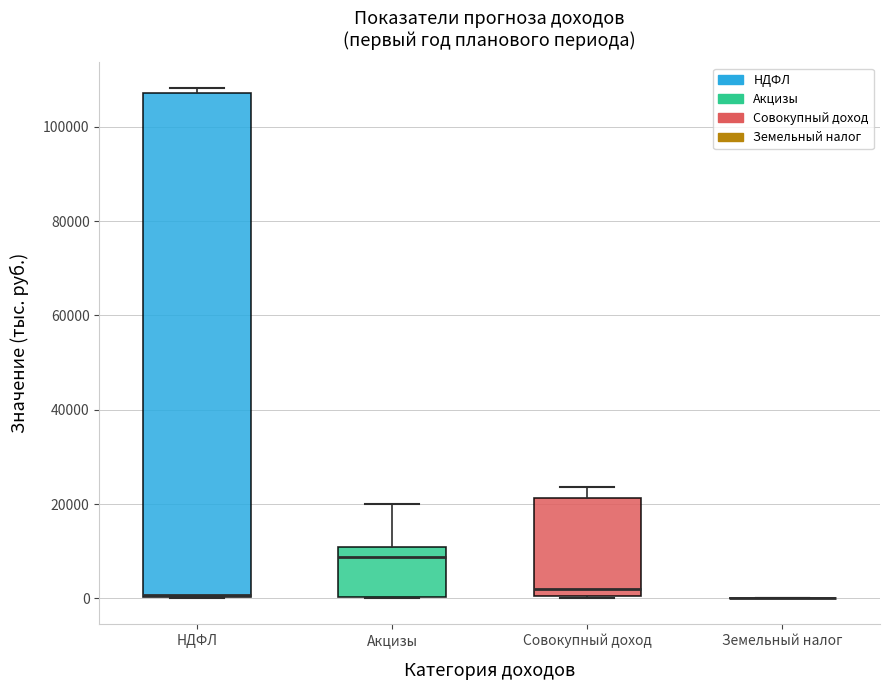

Where is the lower edge of the box for Совокупный доход on the y-axis? The values are not printed on the chart, so give them approximately, as read against the axis.

0